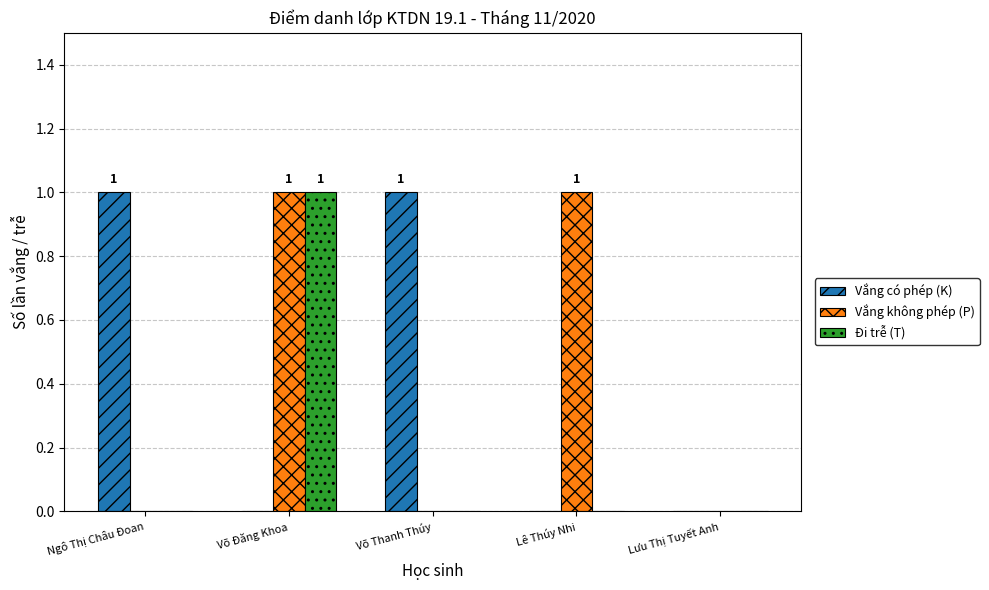

Is the value of Vắng không phép (P) at Võ Đăng Khoa greater than the value of Vắng có phép (K) at Võ Đăng Khoa?

Yes